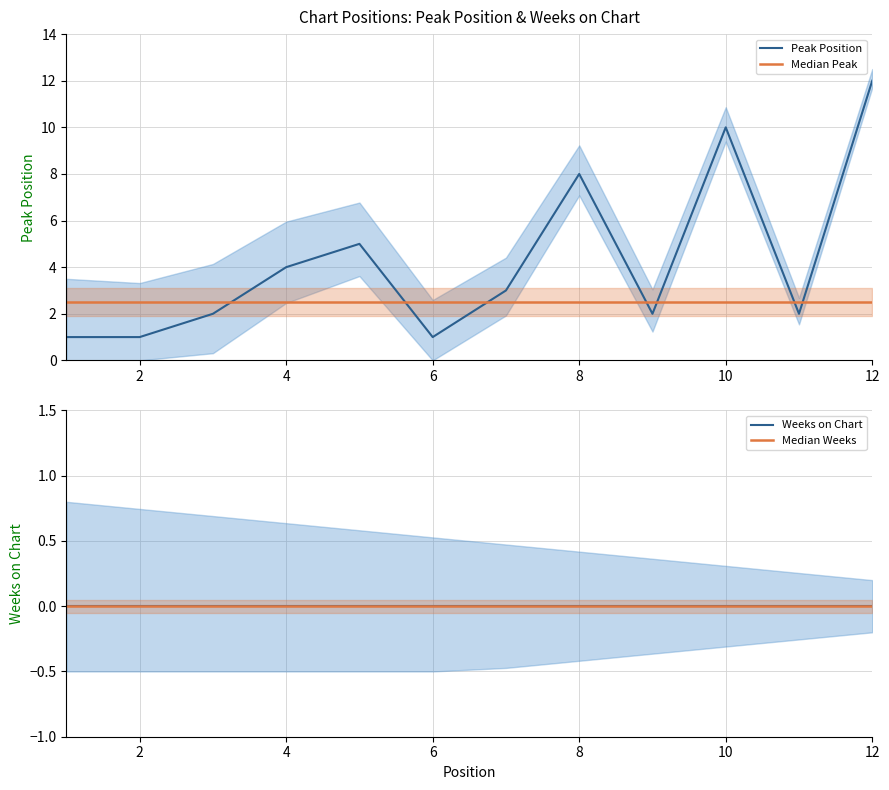

How many lines are shown in the chart?

4